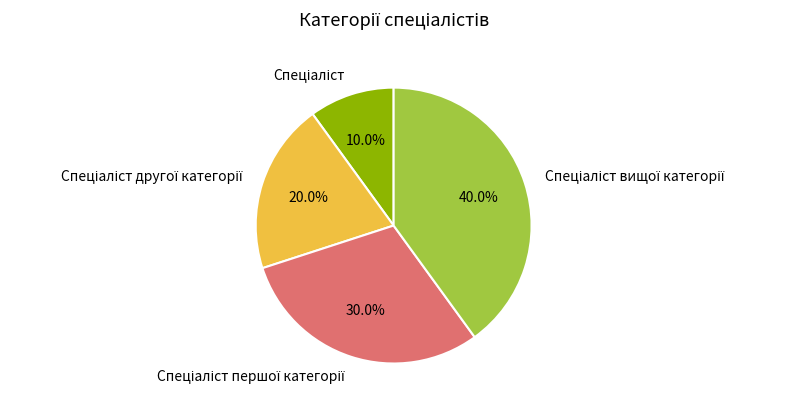

Between Спеціаліст and Спеціаліст вищої категорії, which is larger?

Спеціаліст вищої категорії